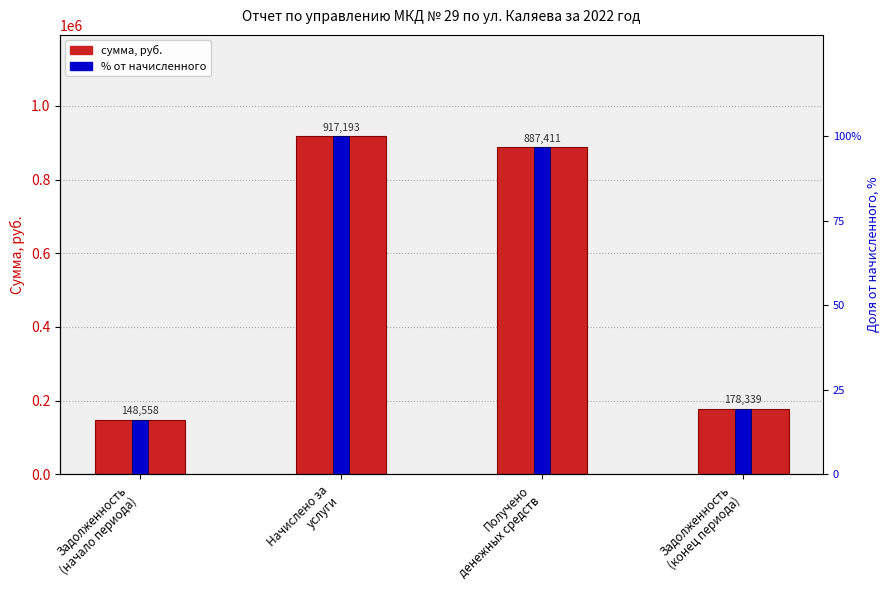

What is the lowest value of the Values (руб.) series?

148557.7